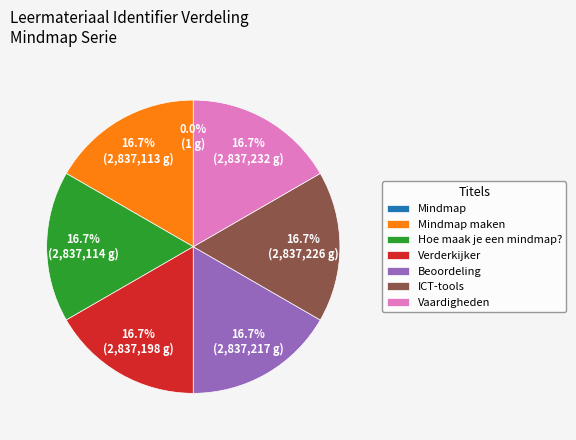

Is it true that ICT-tools is 28% of the pie?

False